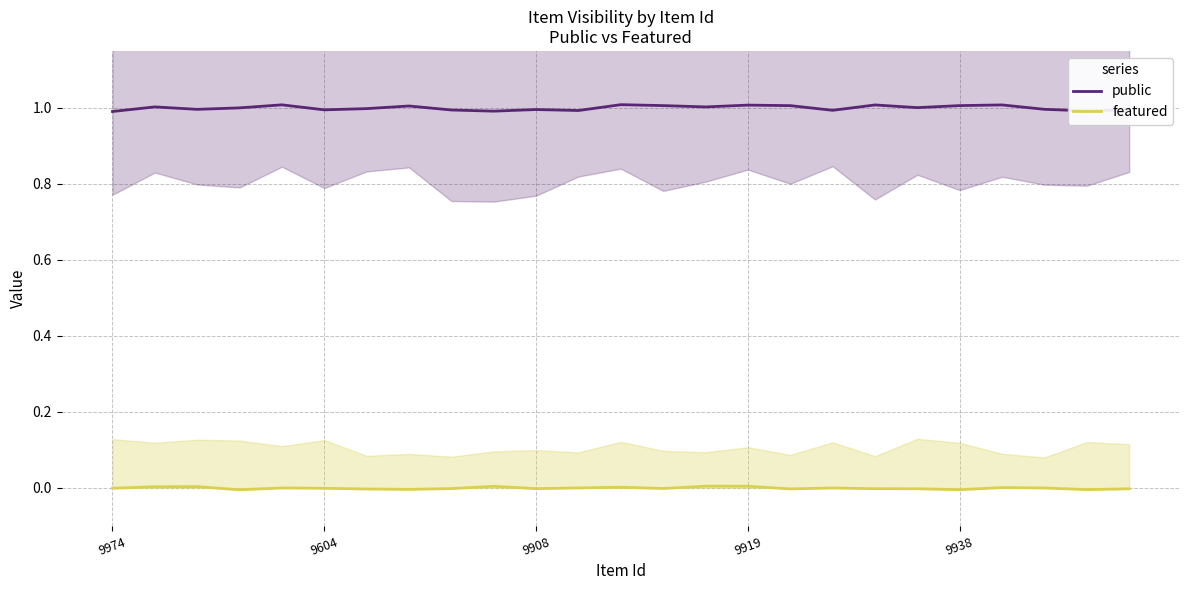

True or false: featured has more than 2 points higher than both neighbors.

True